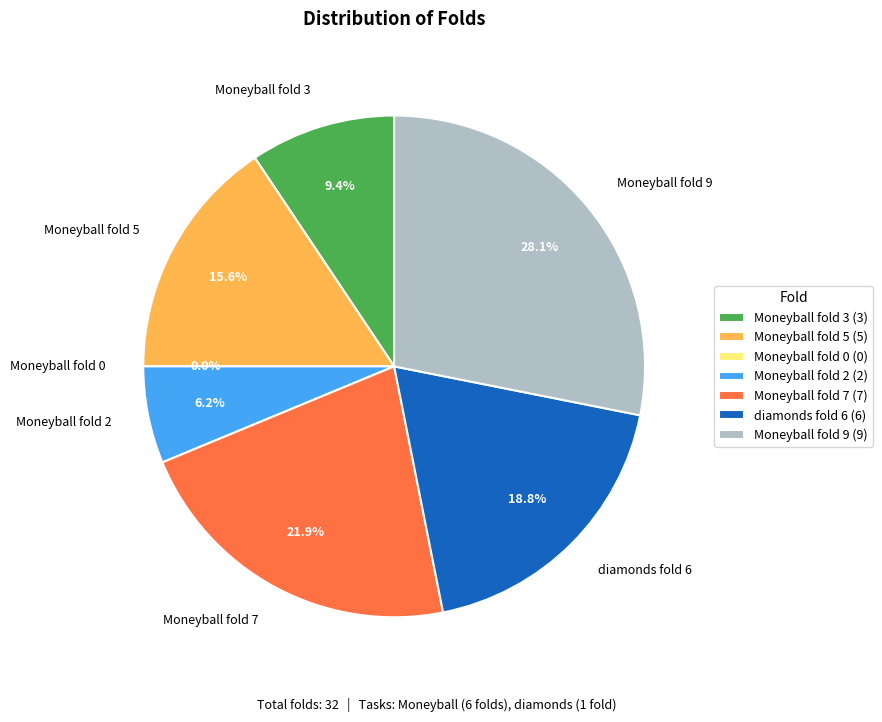

To the nearest percent, what is the difference between the Moneyball fold 7 and Moneyball fold 3 slice percentages?

12%